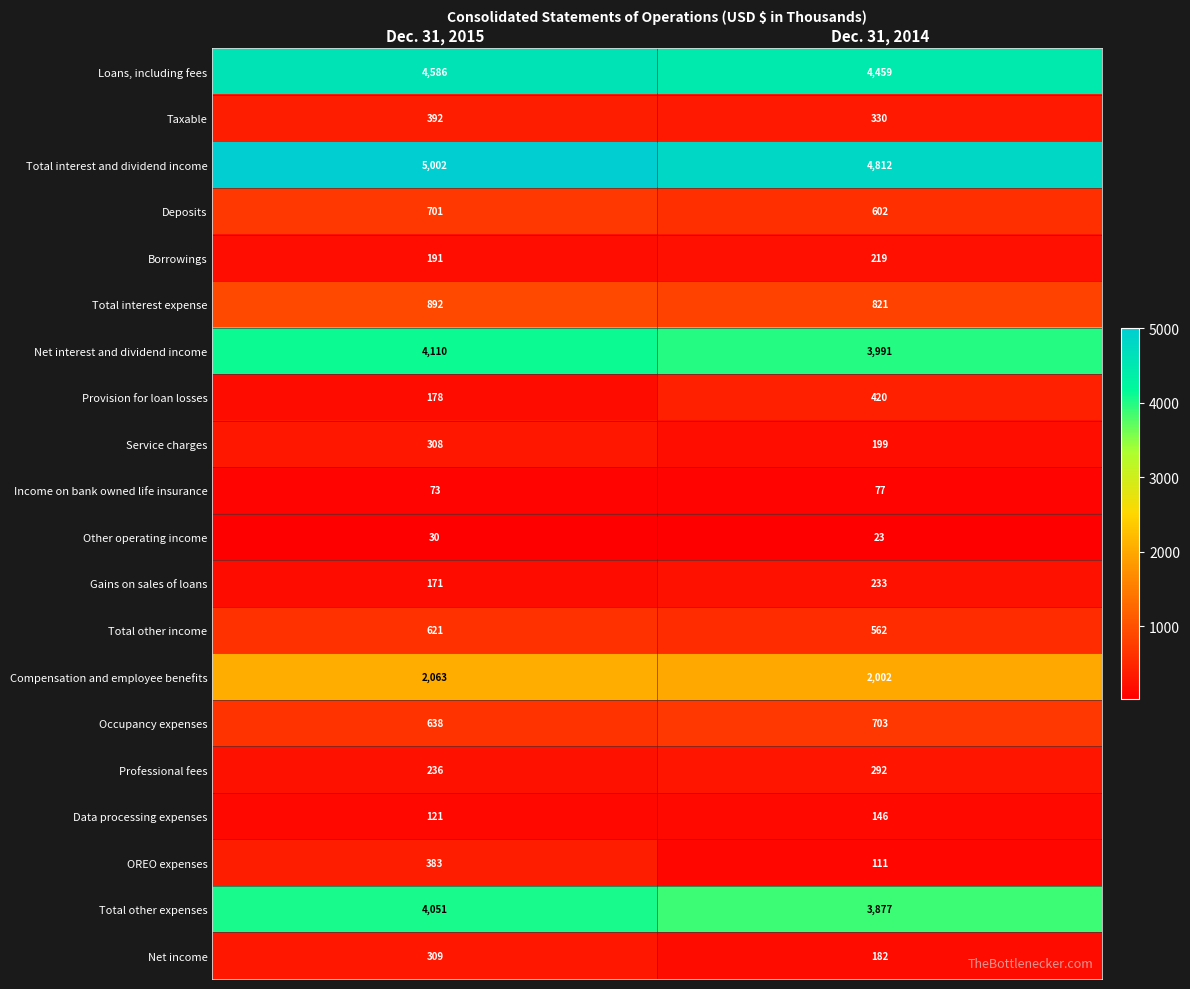

Which category has the lowest value across all series?

Dec. 31, 2014